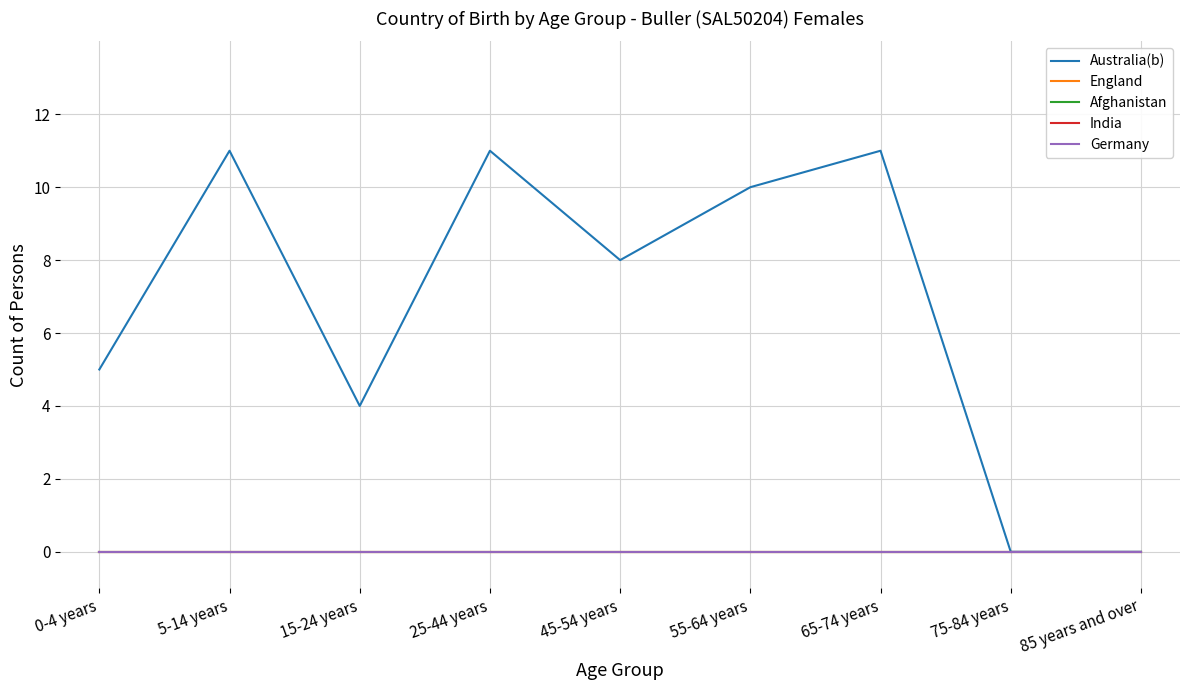

True or false: England and Australia(b) cross at least once.

False